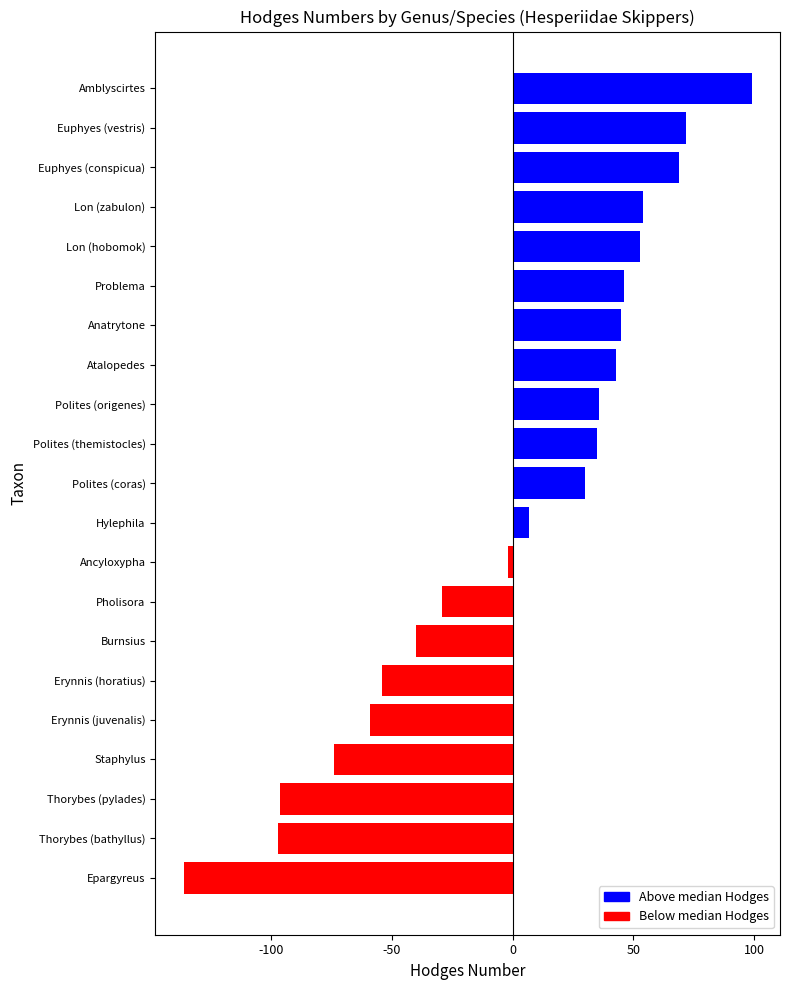

What is the maximum value shown in the chart?

98.9